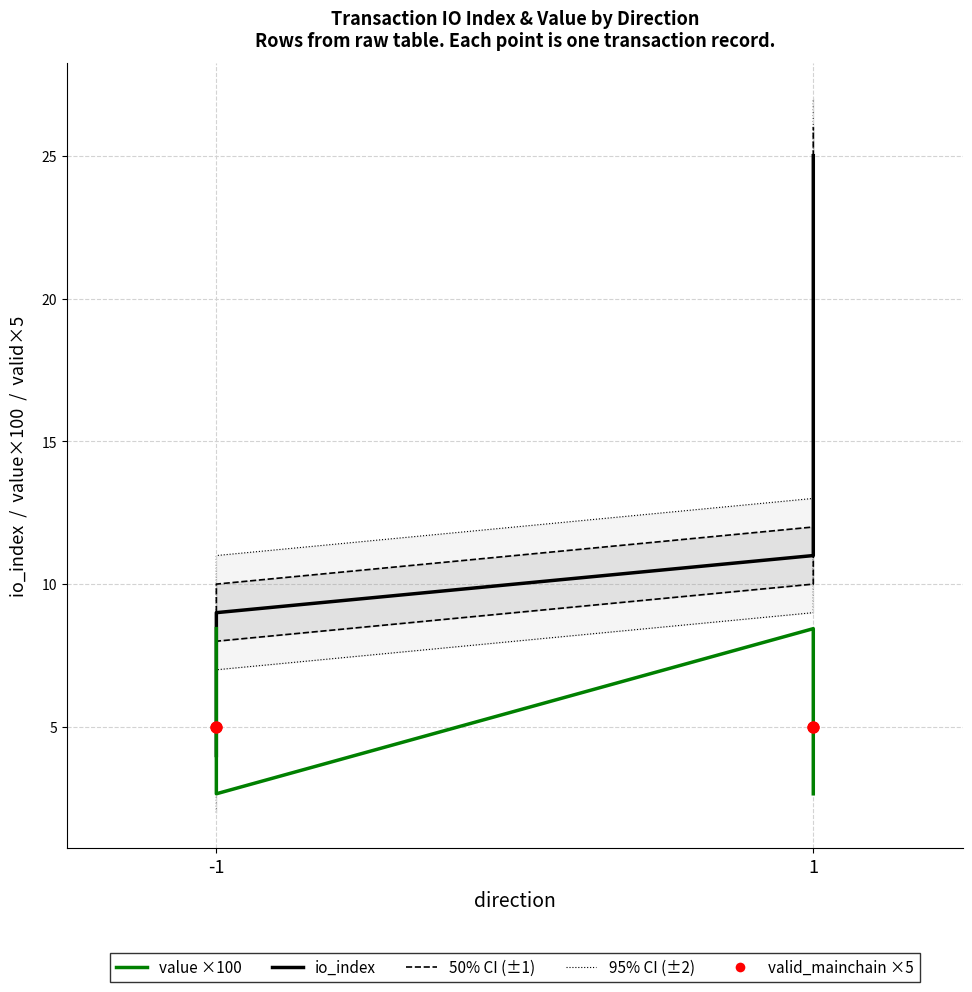

Is the value of valid_mainchain ×5 at -1 greater than the value of io_index at -1?

Yes